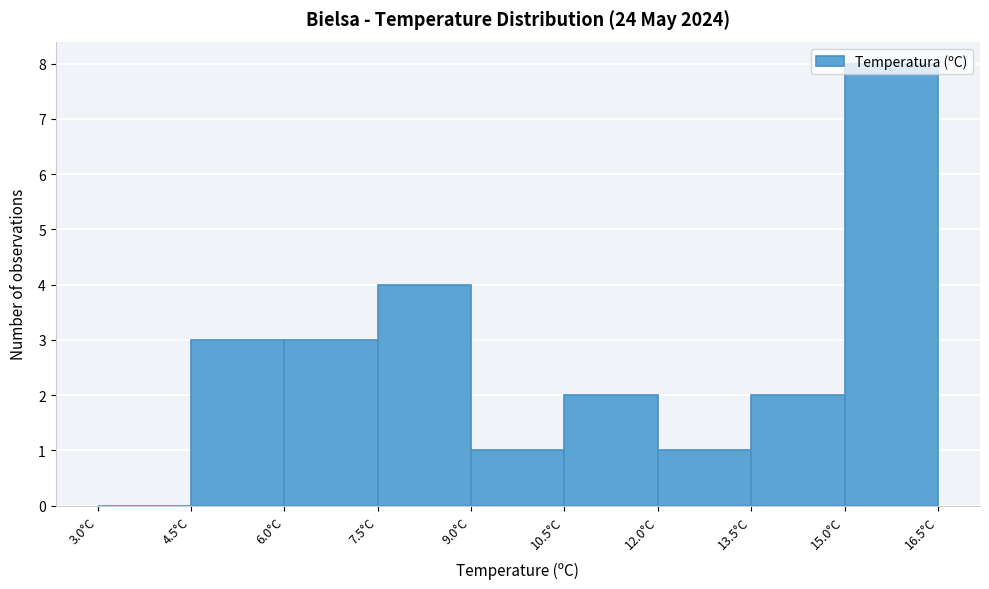

Reading left to right, transcribe this chart: for each bar, give the range it covers on the x-axis and its height. Neither the bar edges nor the heights are printed on the chart, so give them approximately, as read against the axes.

3.0 to 4.5: 0
4.5 to 6.0: 3
6.0 to 7.5: 3
7.5 to 9.0: 4
9.0 to 10.5: 1
10.5 to 12.0: 2
12.0 to 13.5: 1
13.5 to 15.0: 2
15.0 to 16.5: 8